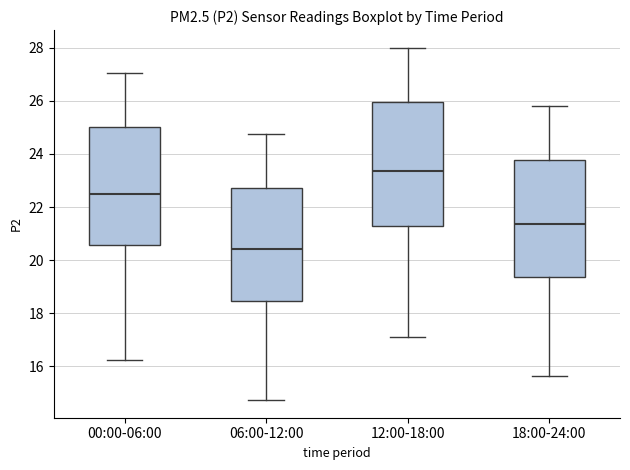

Where does the median line of the box for 18:00-24:00 sit on the y-axis? The values are not printed on the chart, so give them approximately, as read against the axis.

21.4